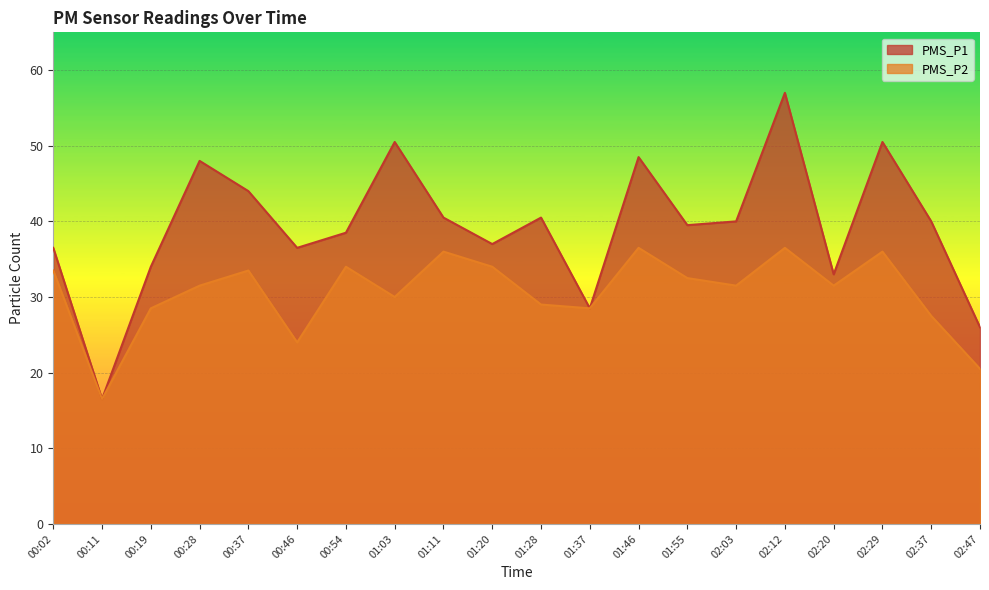

What is the label of the 6th point from the left?

00:46